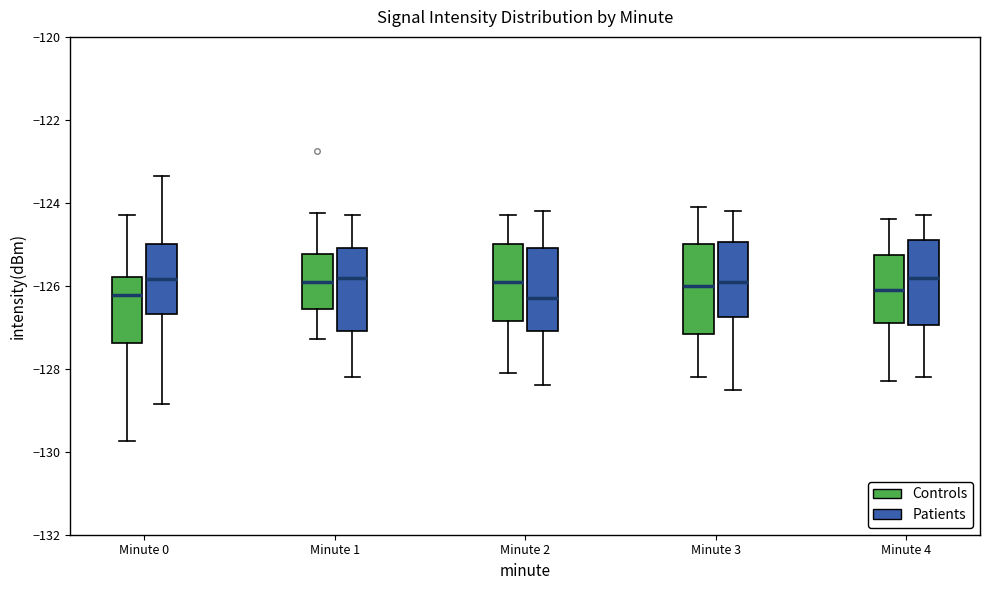

Reading left to right, read every box against the y-axis: the position of its median line, the range the box covers, and the ends of its whiskers. The values are not printed on the chart, so give them approximately, as read against the axis.

Minute 0 (Controls): median -126.2, box -127.4 to -125.8, whiskers -129.8 to -124.2
Minute 0 (Patients): median -125.8, box -126.6 to -125.0, whiskers -128.8 to -123.4
Minute 1 (Controls): median -125.8, box -126.6 to -125.2, whiskers -127.2 to -124.2
Minute 1 (Patients): median -125.8, box -127.0 to -125.0, whiskers -128.2 to -124.2
Minute 2 (Controls): median -125.8, box -126.8 to -125.0, whiskers -128.0 to -124.2
Minute 2 (Patients): median -126.2, box -127.0 to -125.0, whiskers -128.4 to -124.2
Minute 3 (Controls): median -126.0, box -127.2 to -125.0, whiskers -128.2 to -124.0
Minute 3 (Patients): median -125.8, box -126.8 to -125.0, whiskers -128.4 to -124.2
Minute 4 (Controls): median -126.0, box -126.8 to -125.2, whiskers -128.2 to -124.4
Minute 4 (Patients): median -125.8, box -127.0 to -124.8, whiskers -128.2 to -124.2